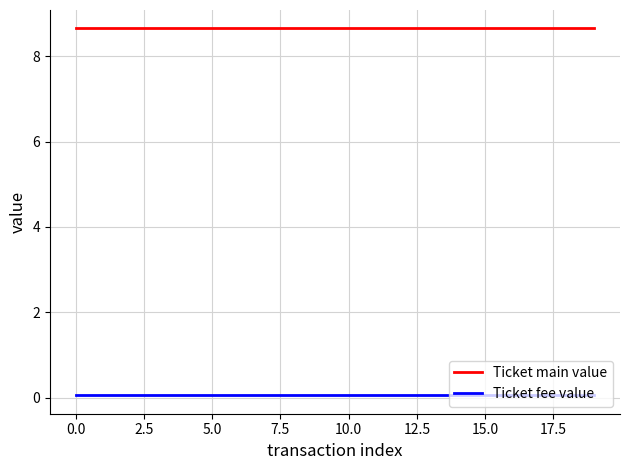

What is the minimum value for Ticket main value?

8.7